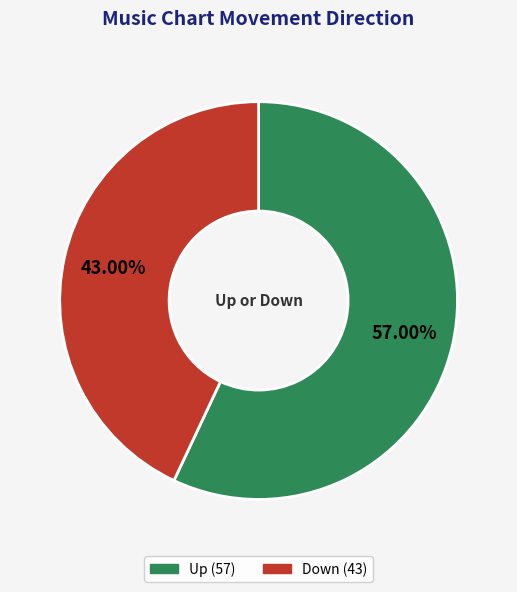

Does any single category account for the majority?

Yes